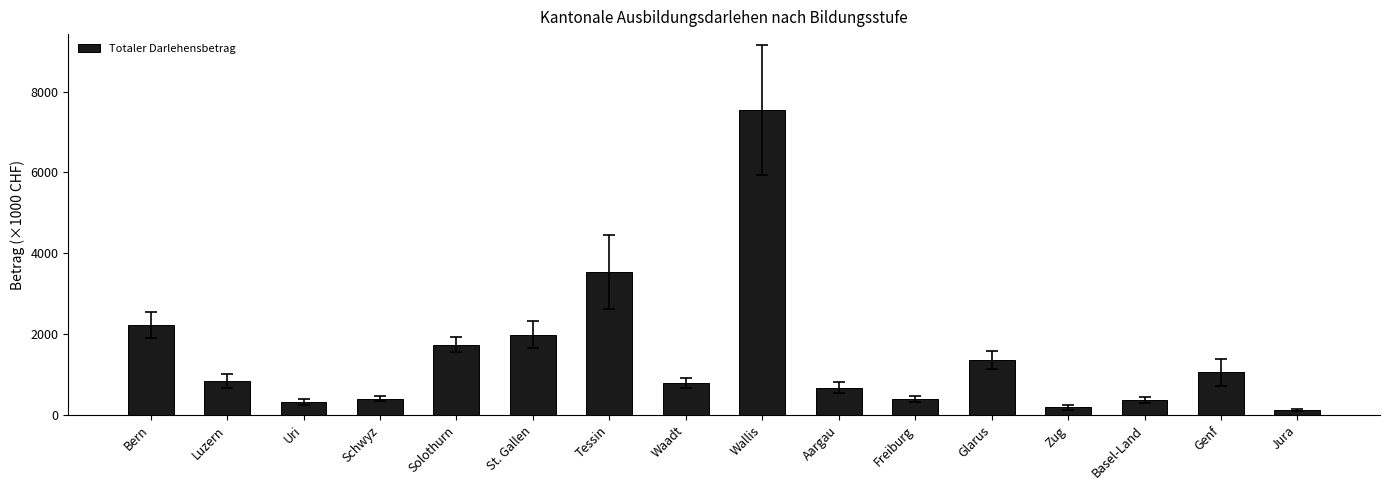

What is the sum of the values at St. Gallen and Bern?

4221.1